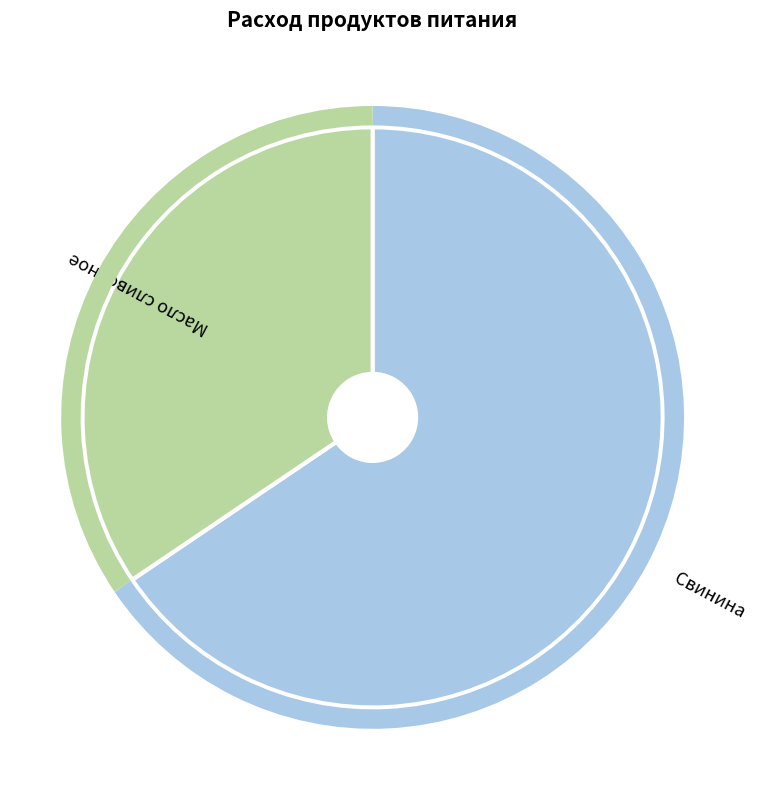

Is there any slice that represents more than half of the pie?

Yes